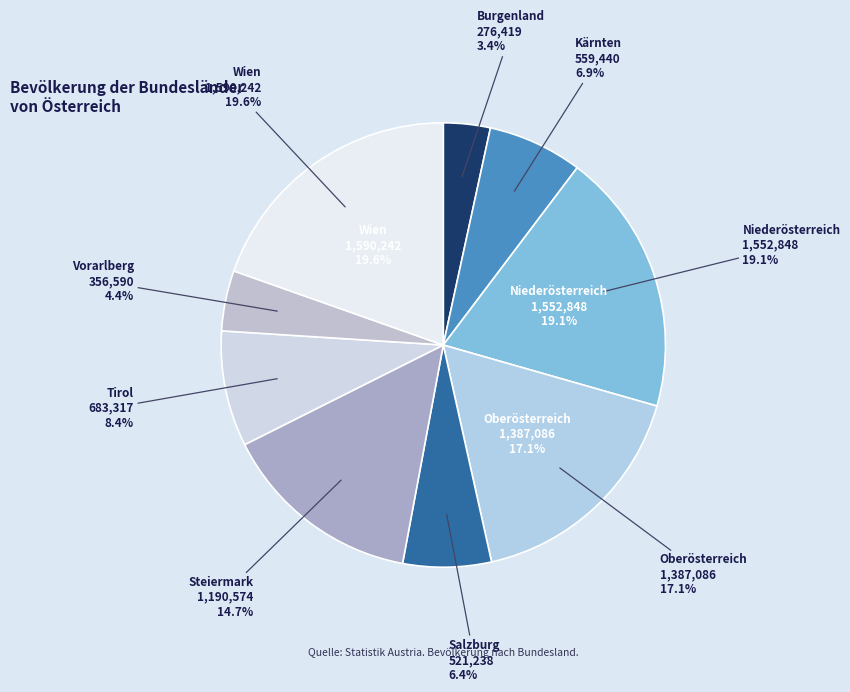

To the nearest percent, what is the difference between the Niederösterreich and Kärnten slice percentages?

12%